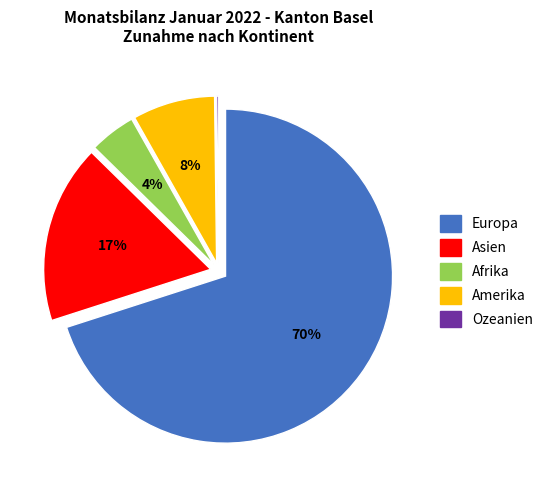

To the nearest percent, what percentage of the pie is Amerika?

8%